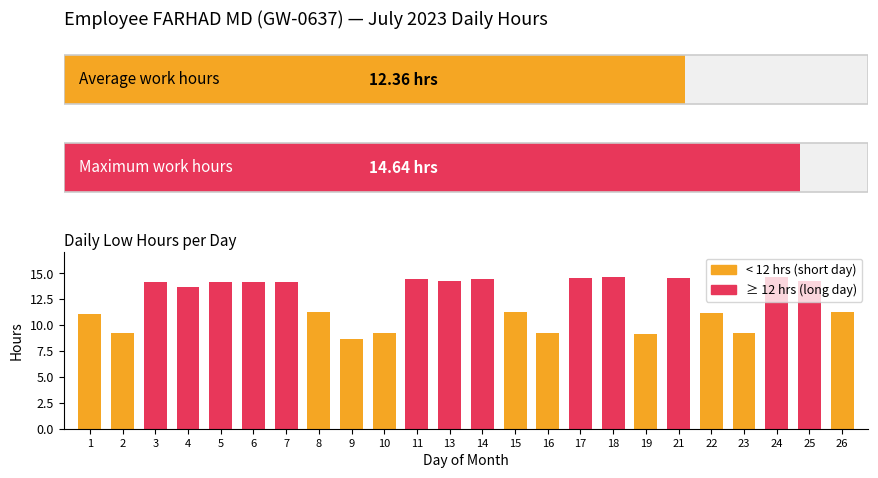

What is the sum of all values?

296.7